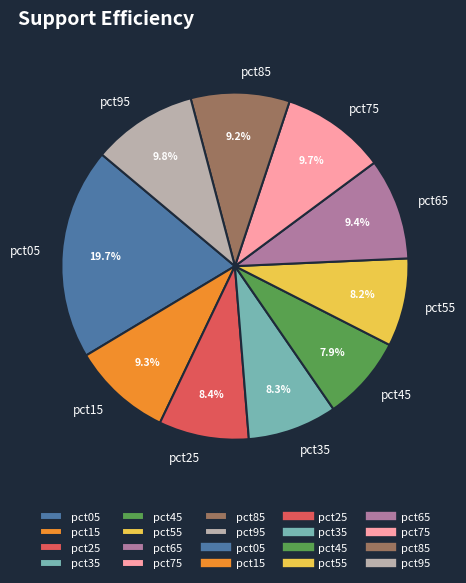

Between pct65 and pct55, which is larger?

pct65